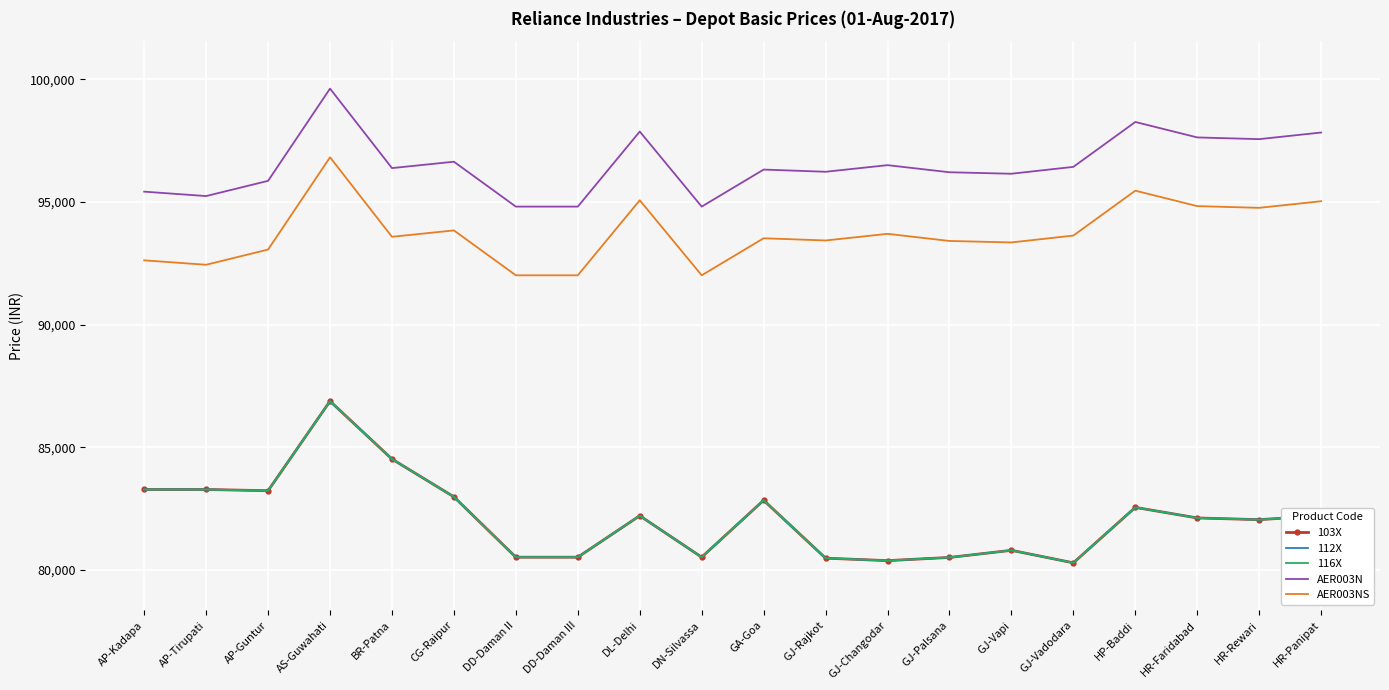

What value does the AER003N series have at GJ-Palsana, to the nearest 100?

96200